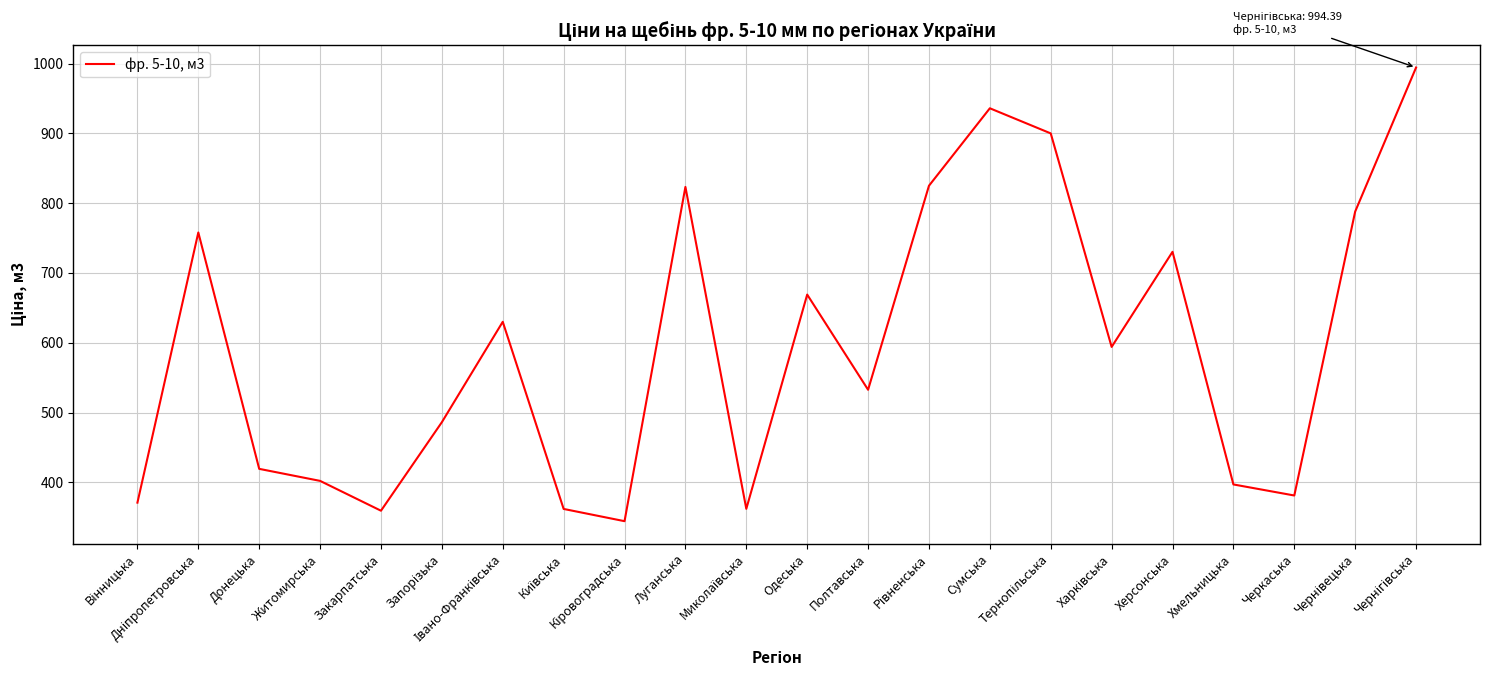

True or false: the data has more than 1 interior local peaks.

True